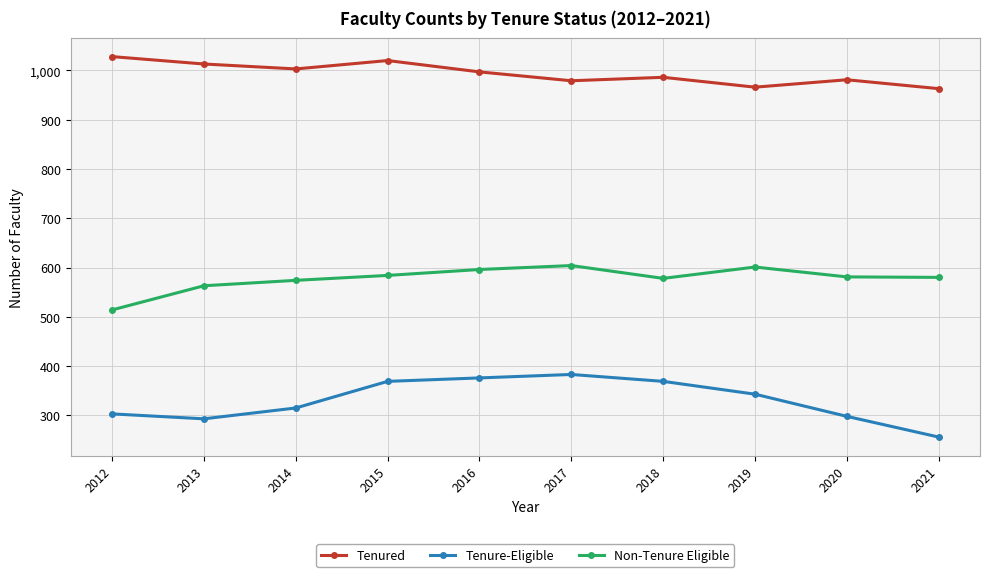

How many interior local peaks does the Tenured series have?

3